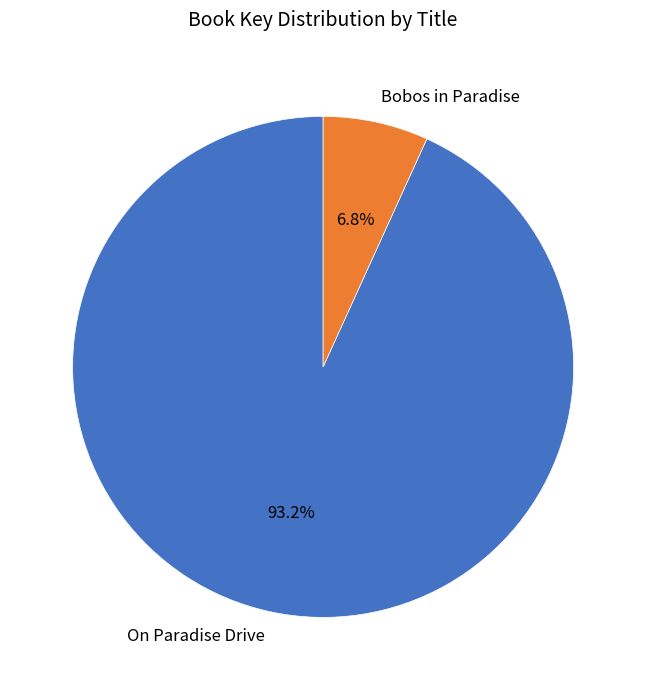

Does Bobos in Paradise represent more than half of the total?

No